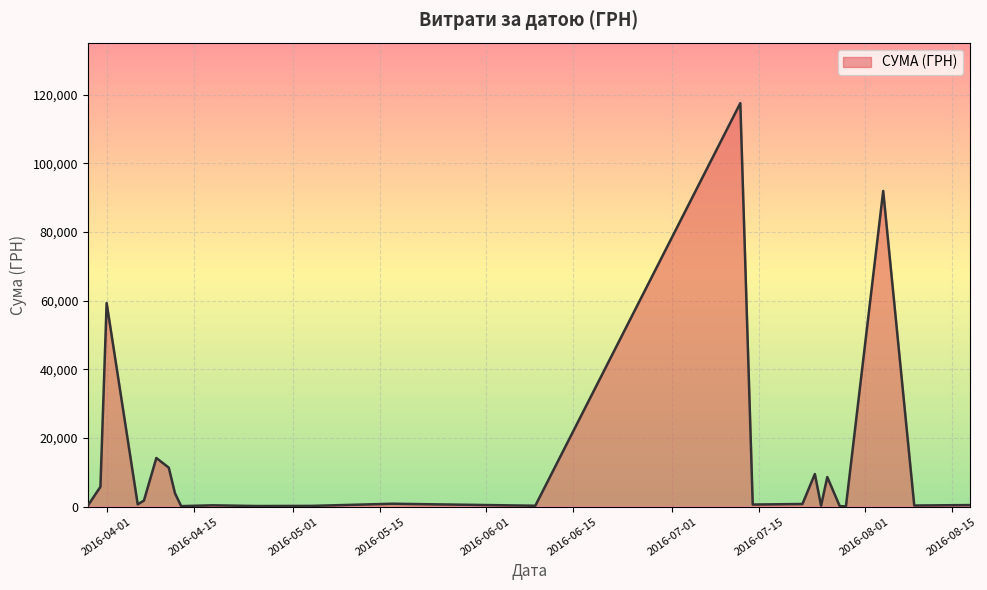

What is the difference between the maximum and minimum values?

117471.0